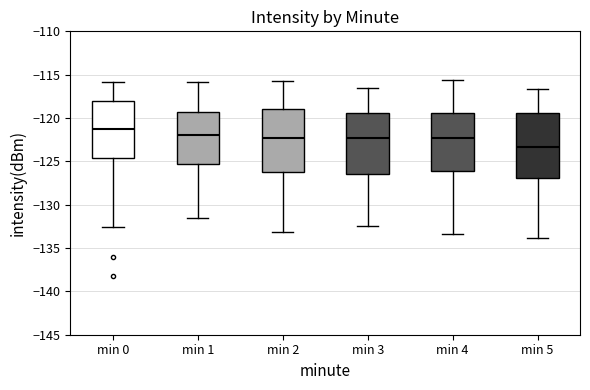

Which box's median line is the highest?

min 0